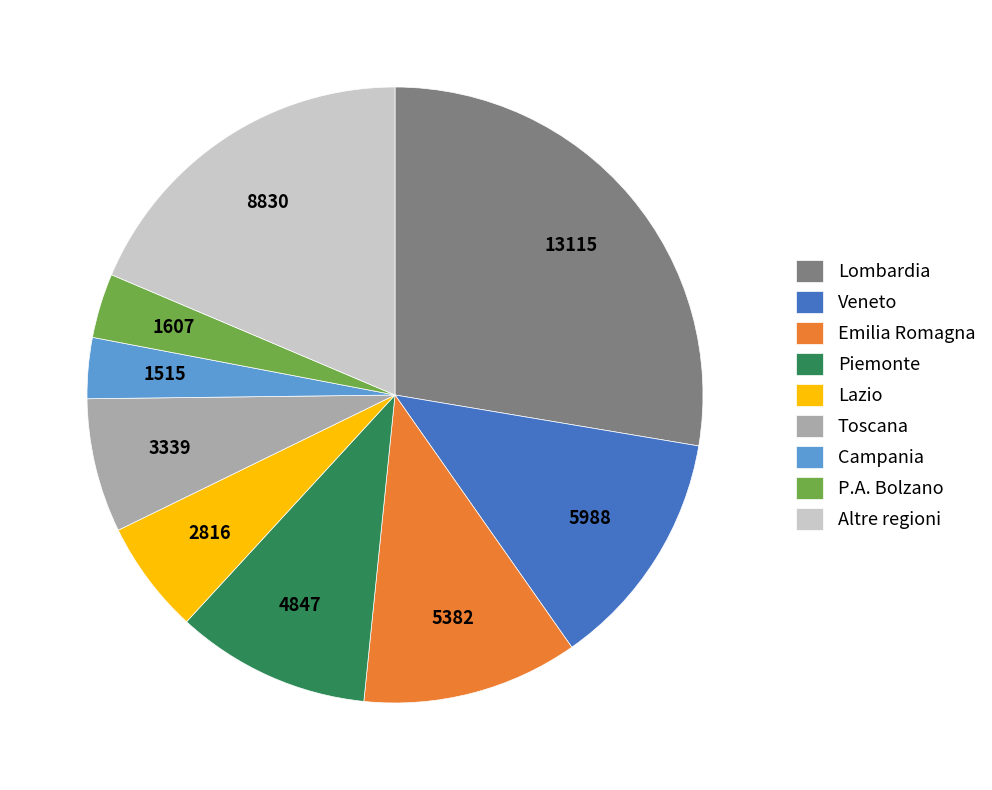

Does P.A. Bolzano represent more than half of the total?

No